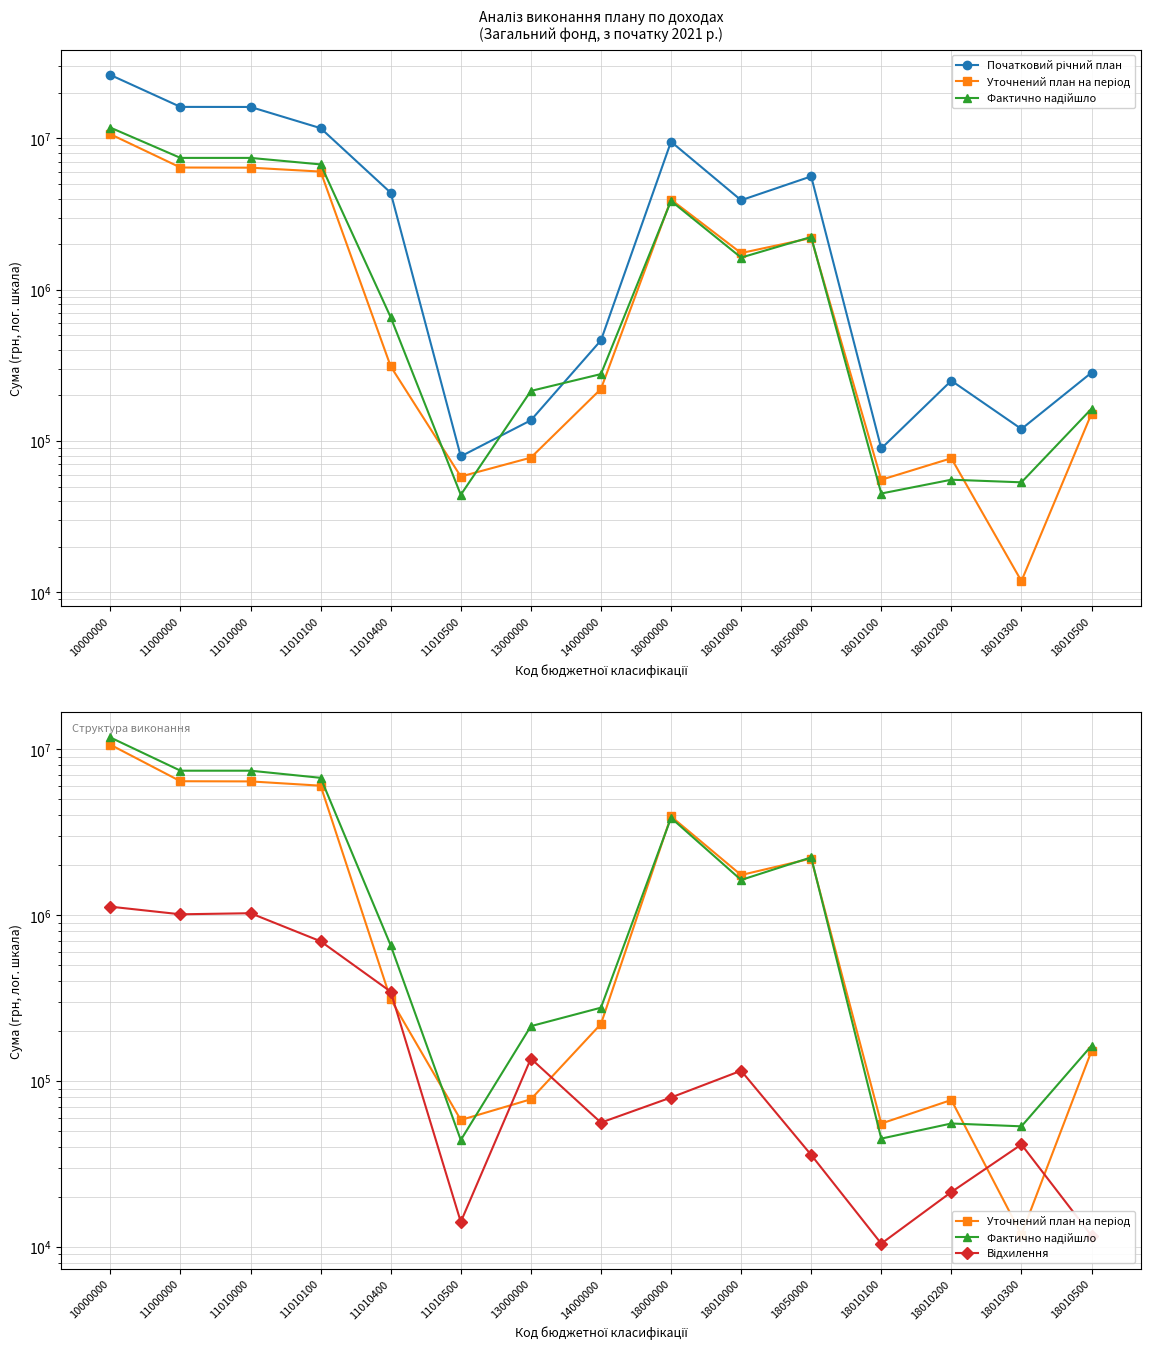

What is the difference between the Фактично надійшло values at 18000000 and 18010500?

3701735.3